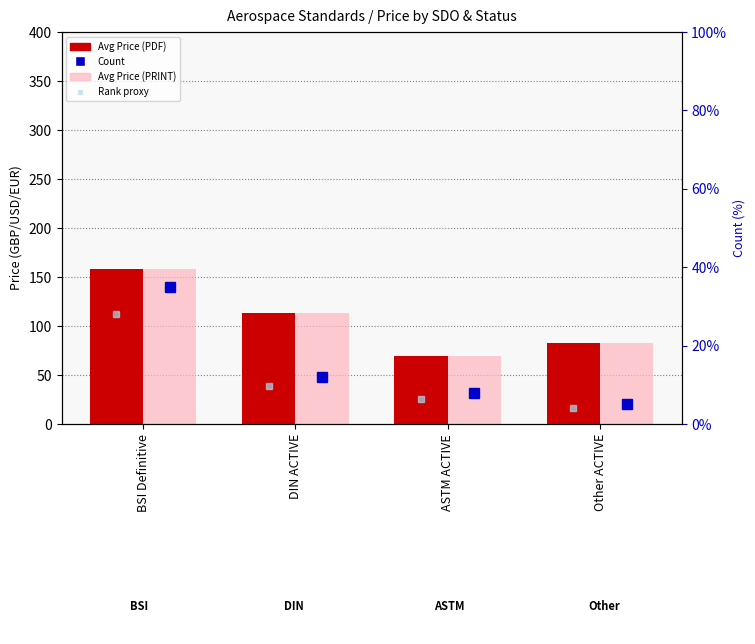

Rank the categories by Count value from highest to lowest.

BSI Definitive, DIN ACTIVE, ASTM ACTIVE, Other ACTIVE